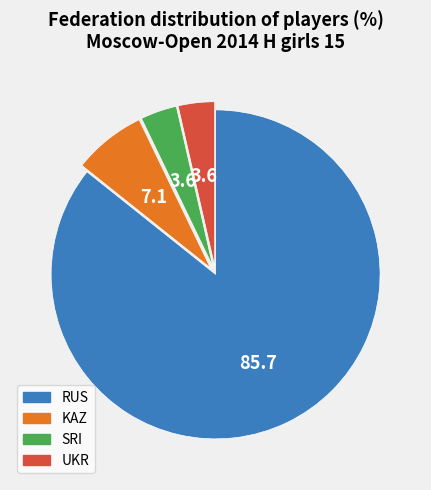

Combined, do SRI and RUS account for over 50%?

Yes